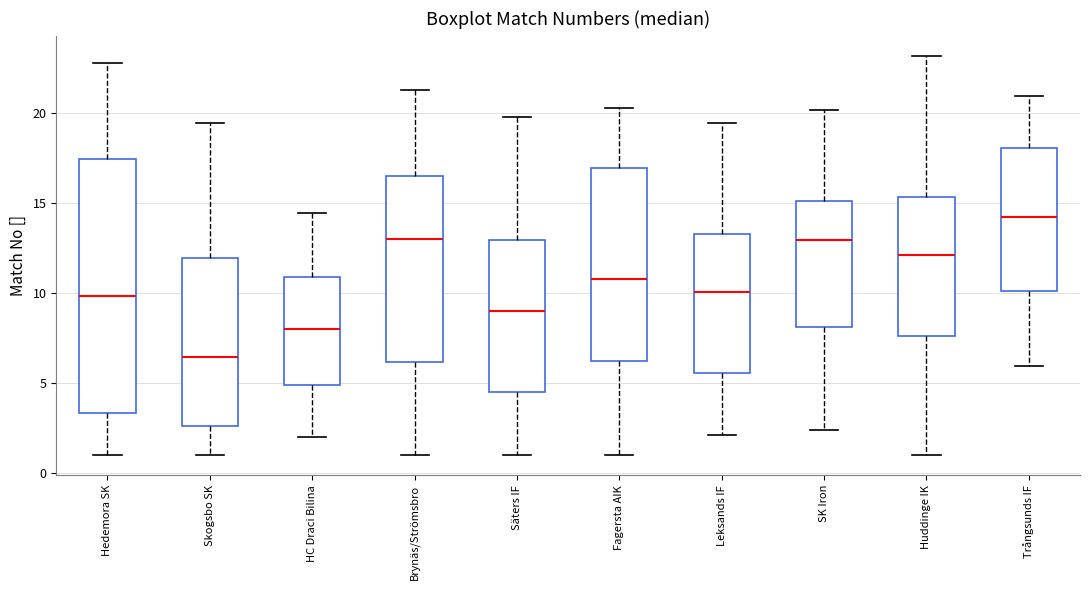

Which box is the tallest, from its lower edge to its upper edge?

Hedemora SK